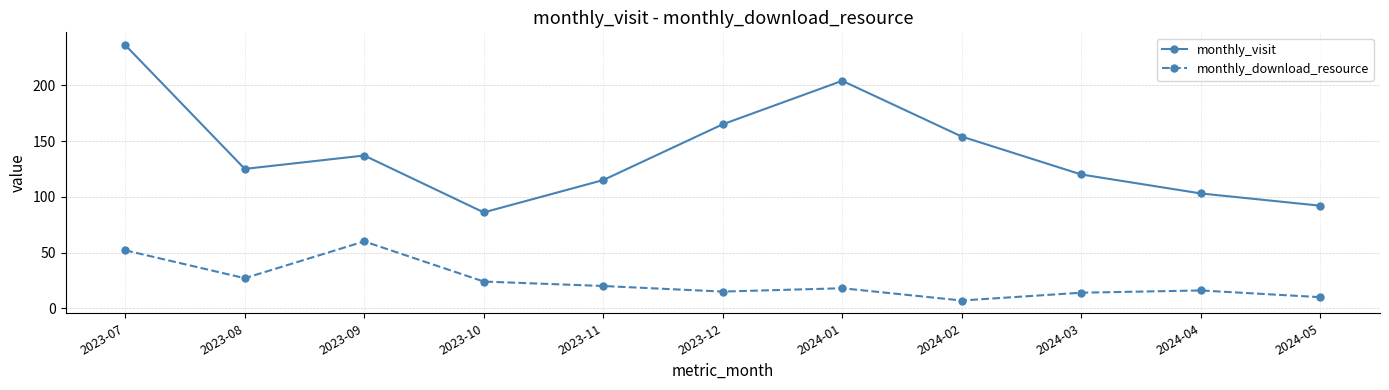

Which category has the highest value across all series?

2023-07